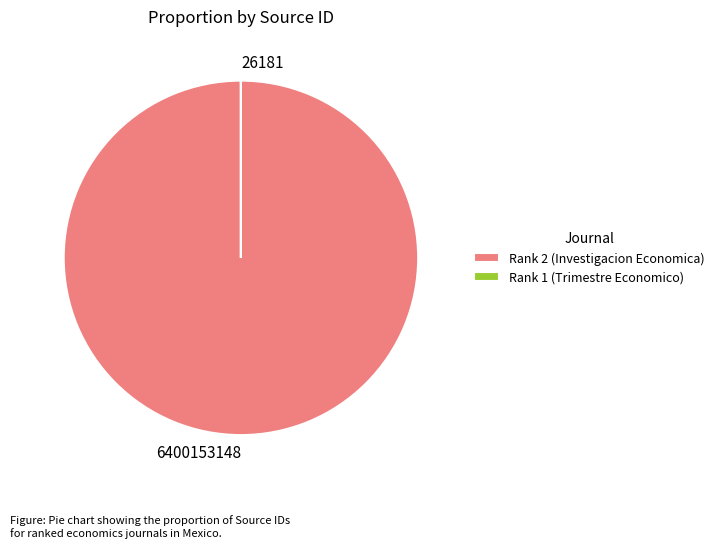

What is the largest slice in the pie chart?

Rank 2 (Investigacion Economica)